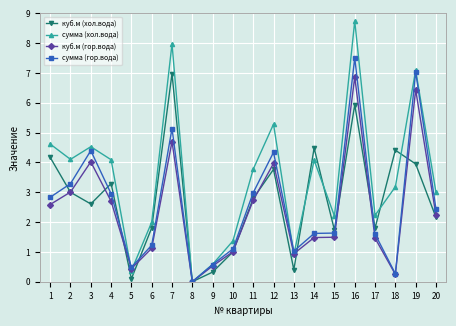

What is the spread (max minus min) of values at 16?

2.8